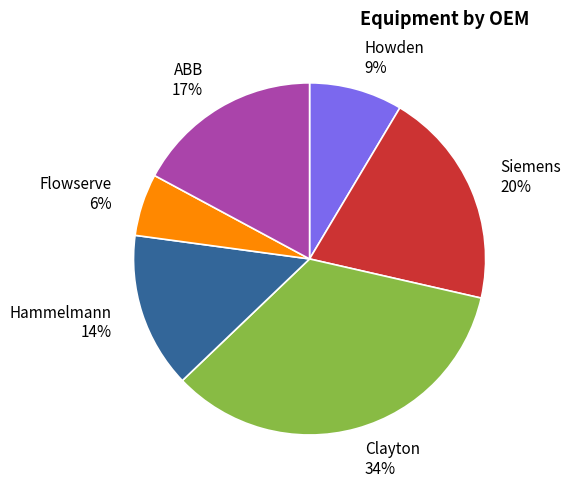

Count the number of slices in the pie.

6